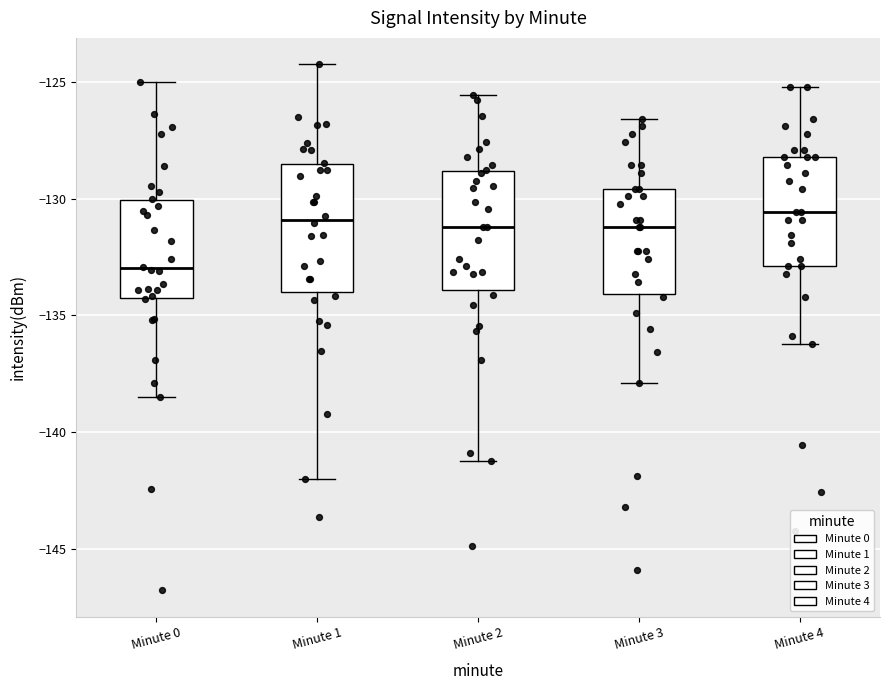

Reading left to right, transcribe this box plot: for each box, give where its median line is, the range the box spans, and where its two whiskers end, as read against the y-axis. The values are not printed on the chart, so give them approximately, as read against the axis.

Minute 0: median -133.0, box -134.5 to -130.0, whiskers -138.5 to -125.0
Minute 1: median -131.0, box -134.0 to -128.5, whiskers -142.0 to -124.0
Minute 2: median -131.0, box -134.0 to -129.0, whiskers -141.0 to -125.5
Minute 3: median -131.0, box -134.0 to -129.5, whiskers -138.0 to -126.5
Minute 4: median -130.5, box -133.0 to -128.0, whiskers -136.0 to -125.0